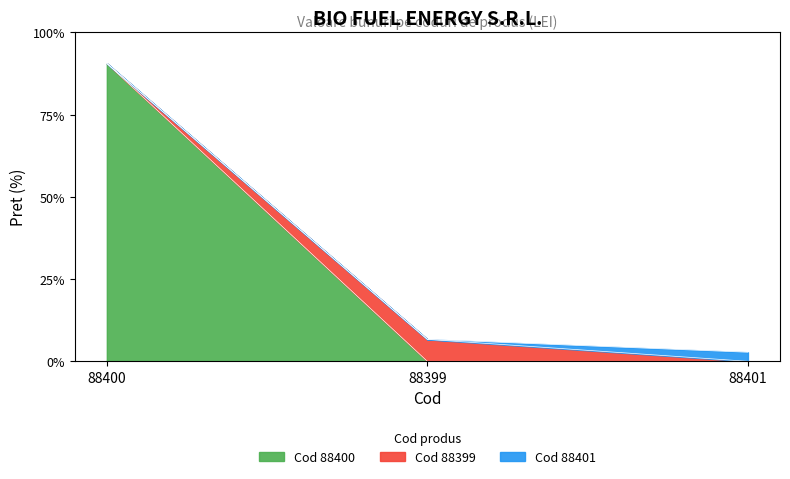

Reading left to right, extract all data points from this chart.

90.6	6.7	2.8